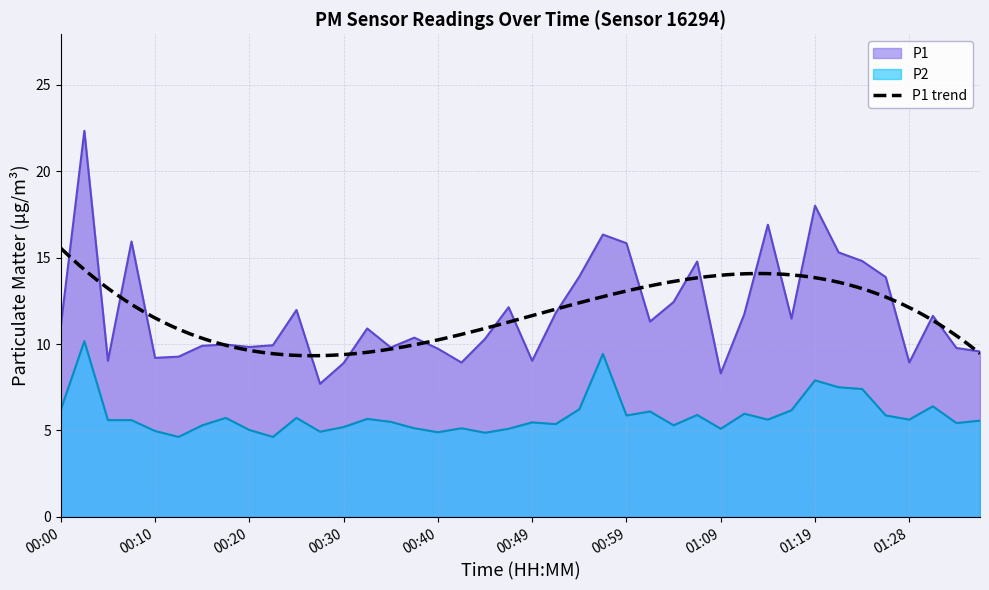

What is the spread (max minus min) of values at 00:20?

4.8